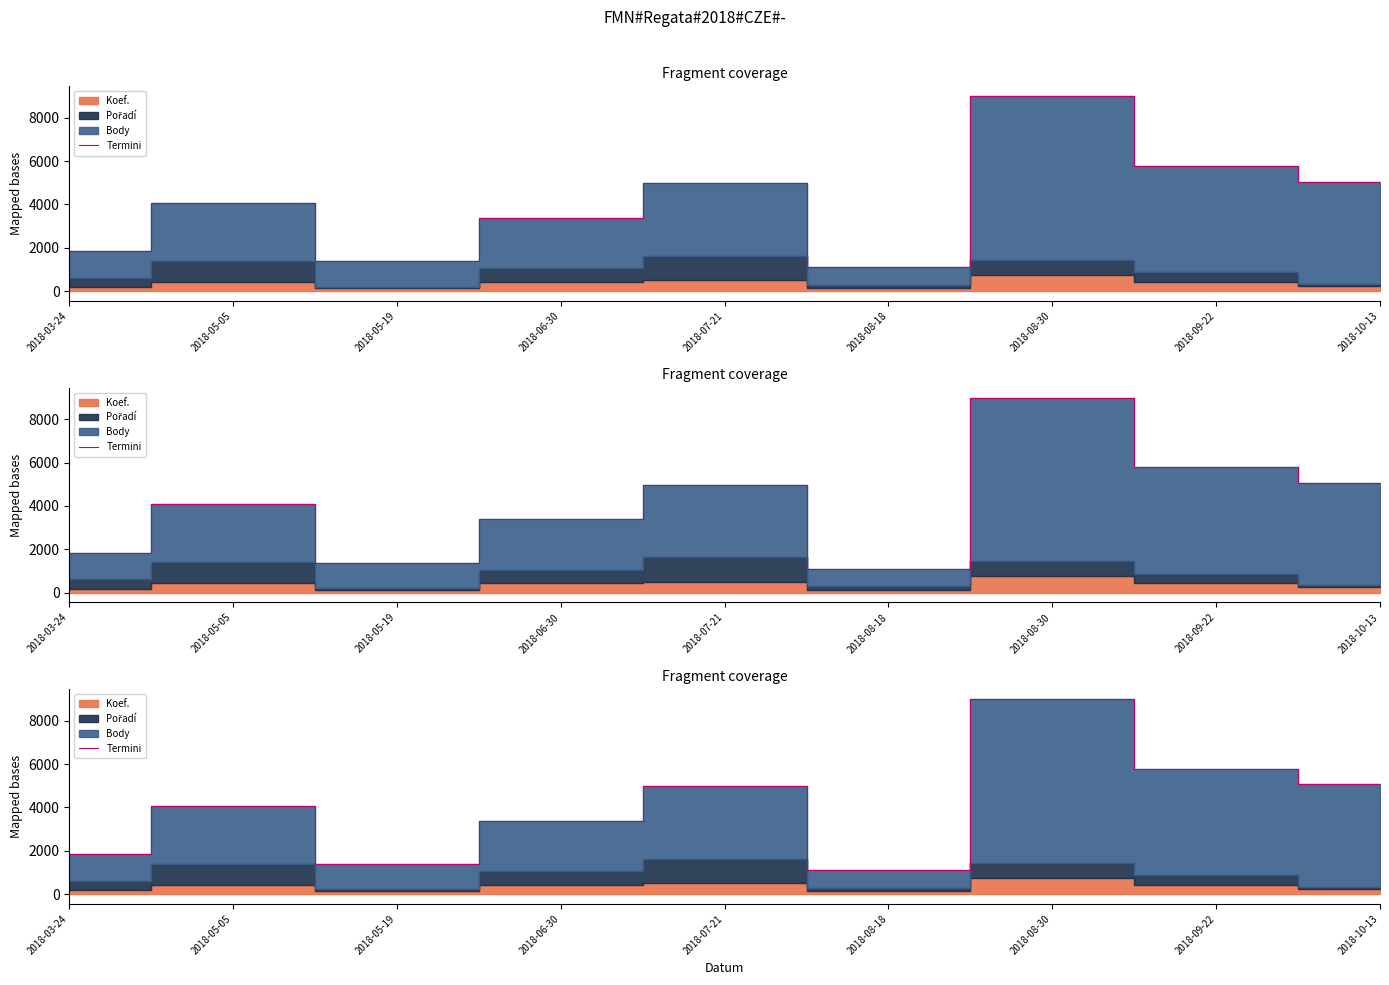

Rank the categories by value from highest to lowest.

2018-08-30, 2018-09-22, 2018-10-13, 2018-07-21, 2018-05-05, 2018-06-30, 2018-03-24, 2018-05-19, 2018-08-18